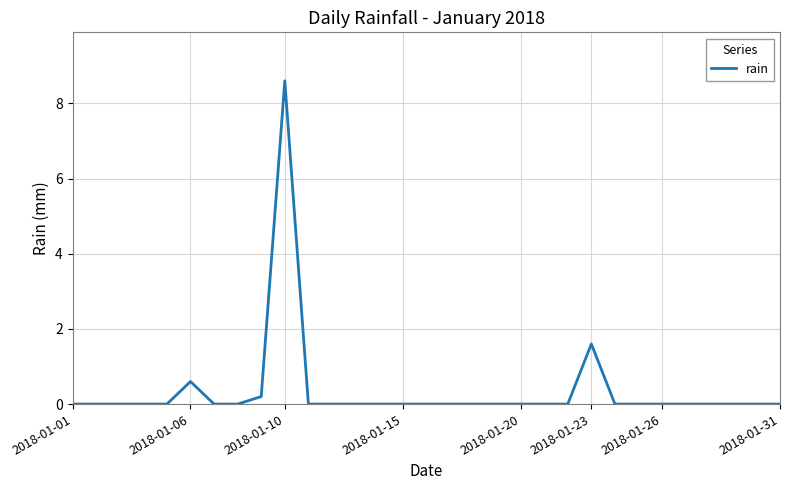

What is the greatest value displayed?

8.6